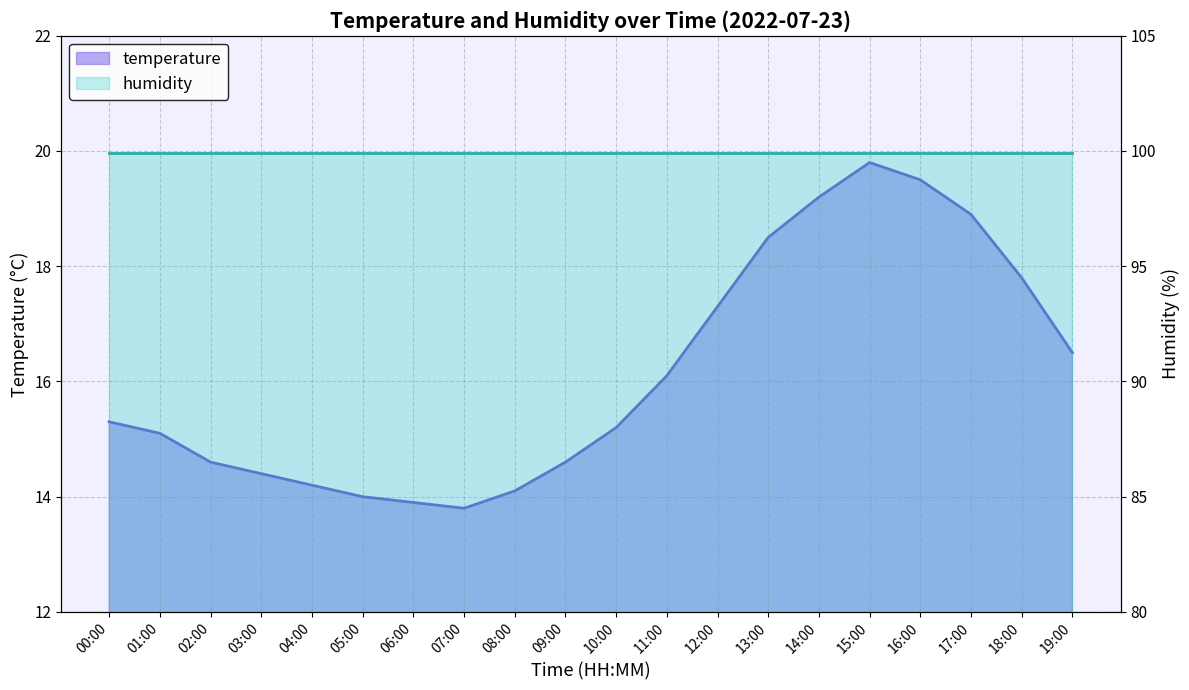

Between 13:00 and 08:00, which is larger?

13:00